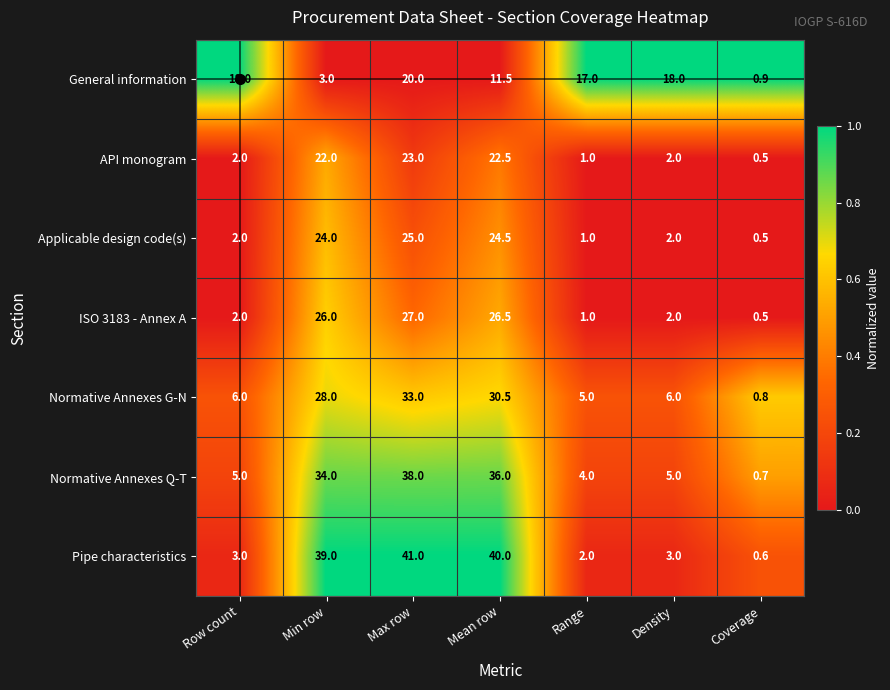

Rank the series by their maximum value, from highest to lowest.

Pipe characteristics, Normative Annexes Q-T, Normative Annexes G-N, ISO 3183 - Annex A, Applicable design code(s), API monogram, General information